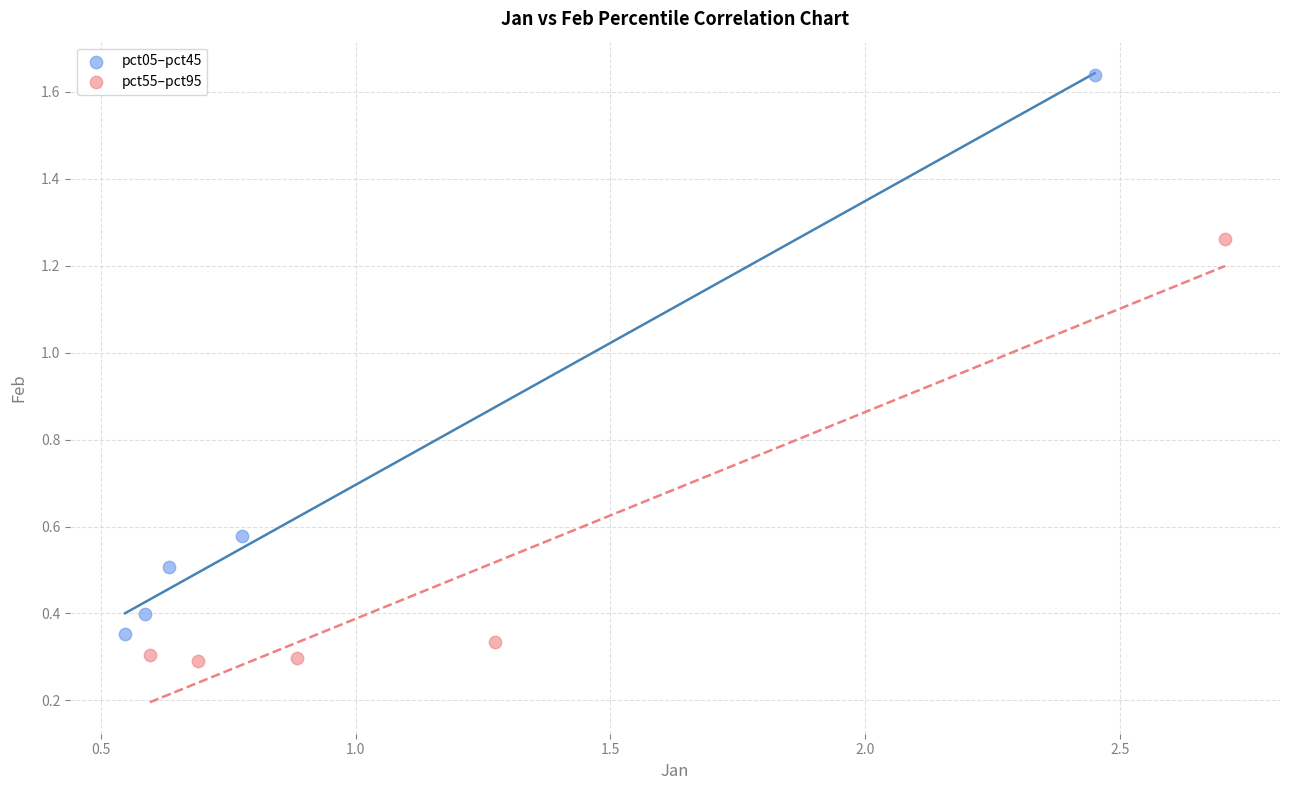

What are all the series names shown in the legend?

pct05–pct45, pct55–pct95